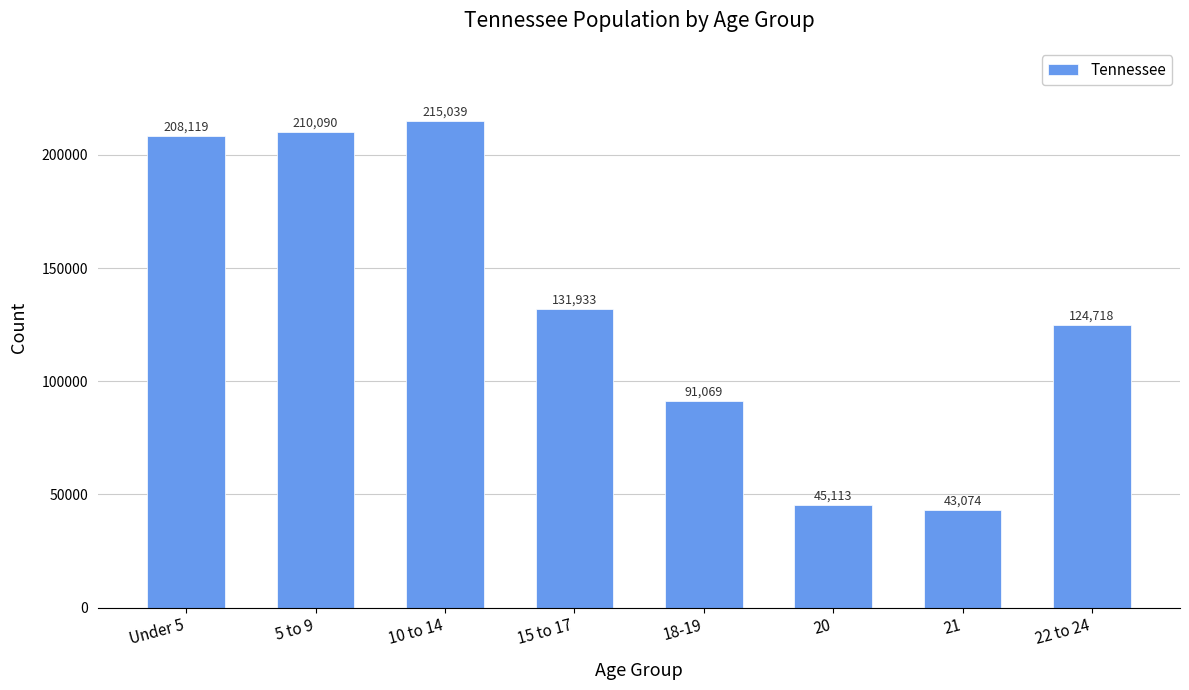

What is the difference between the maximum and minimum values?

171965